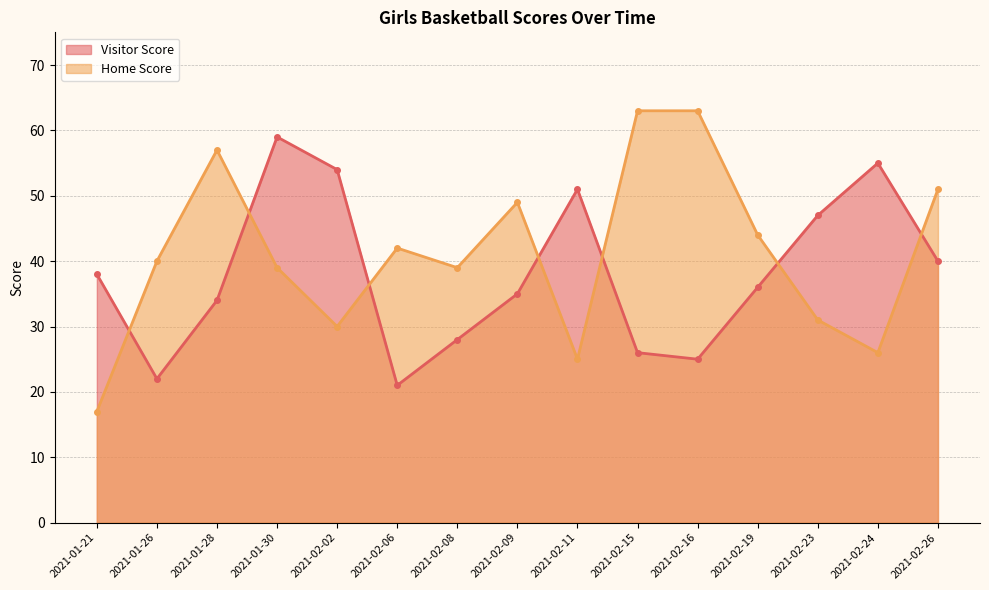

Reading left to right, list all the values displayed in this chart.

Visitor Score: 2021-02-26=40	2021-02-24=55	2021-02-23=47	2021-02-19=36	2021-02-16=25	2021-02-15=26	2021-02-11=51	2021-02-09=35	2021-02-08=28	2021-02-06=21	2021-02-02=54	2021-01-30=59	2021-01-28=34	2021-01-26=22	2021-01-21=38
Home Score: 2021-02-26=51	2021-02-24=26	2021-02-23=31	2021-02-19=44	2021-02-16=63	2021-02-15=63	2021-02-11=25	2021-02-09=49	2021-02-08=39	2021-02-06=42	2021-02-02=30	2021-01-30=39	2021-01-28=57	2021-01-26=40	2021-01-21=17